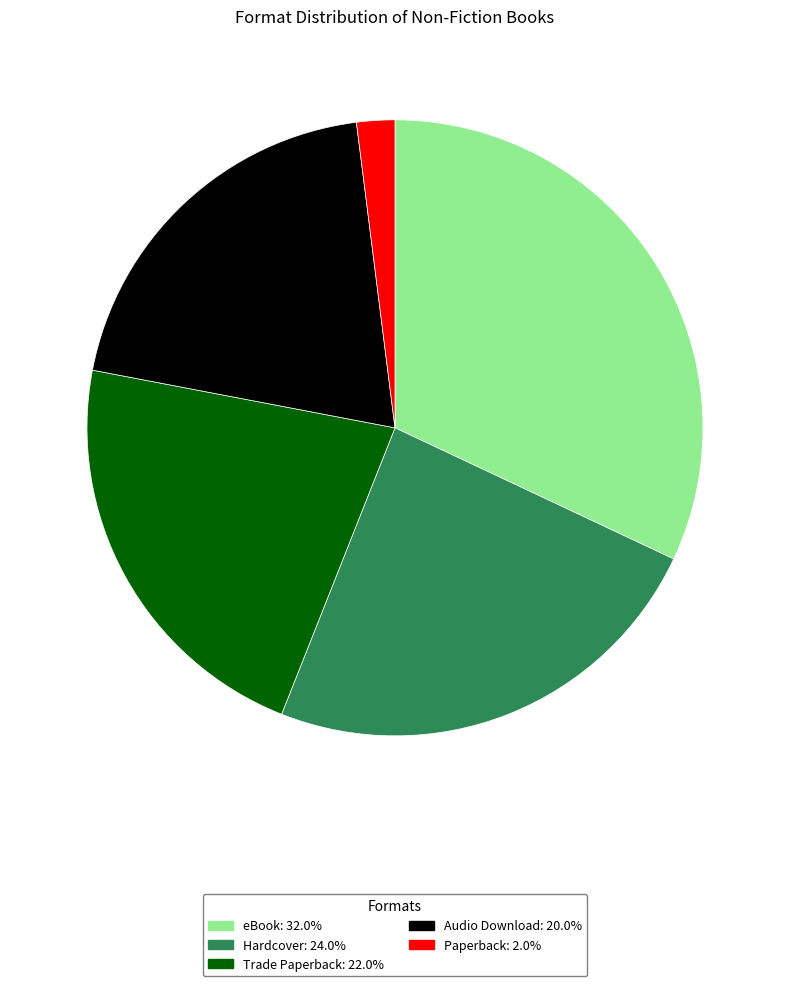

How many slices are in this pie chart?

5